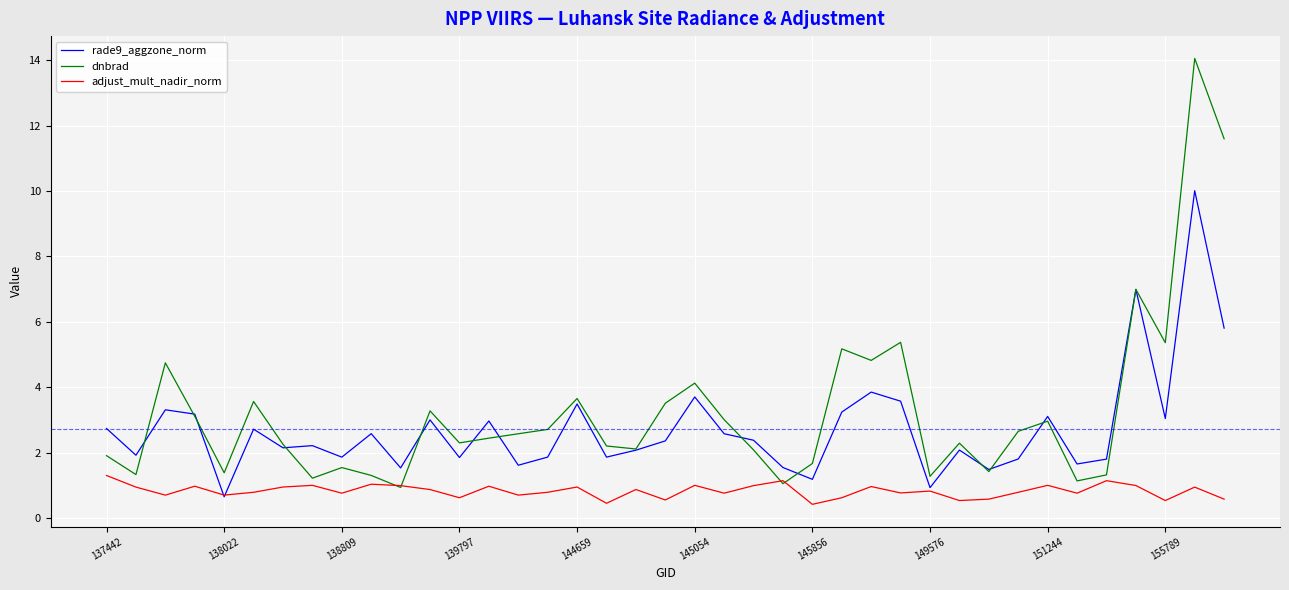

What is the smallest value displayed?

0.4